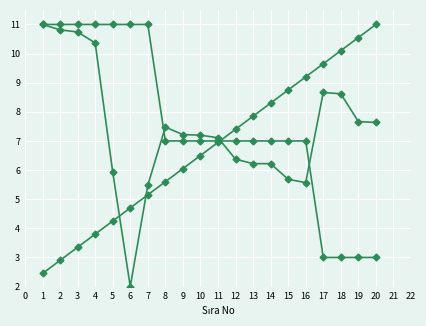

How many categories are shown in the chart?

20